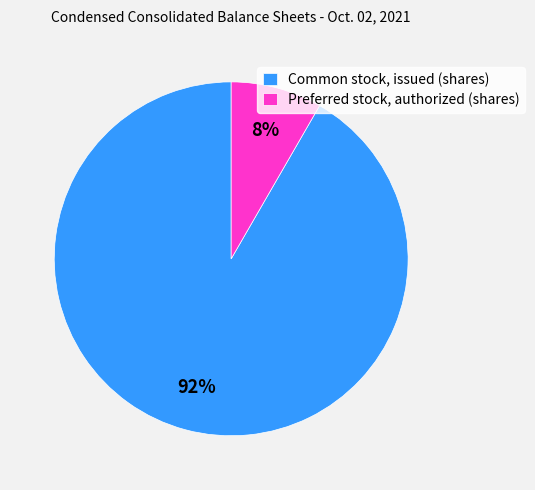

How many slices are in this pie chart?

2